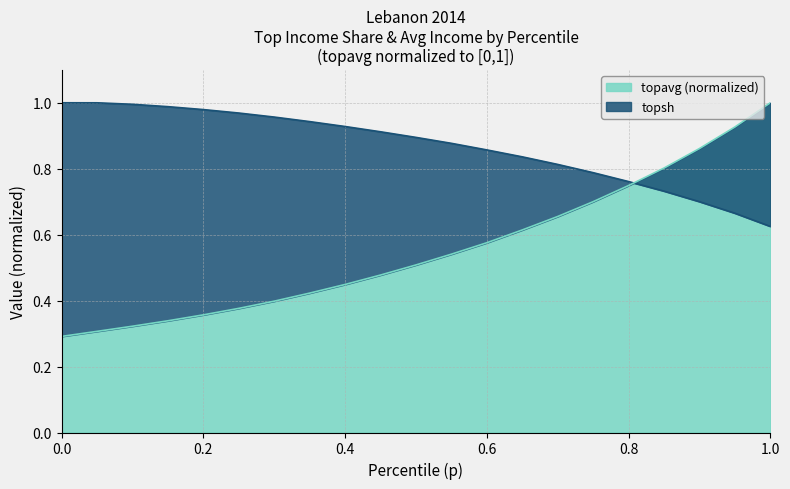

Between 0.1 and 0.4, which series saw the biggest shift?

topavg